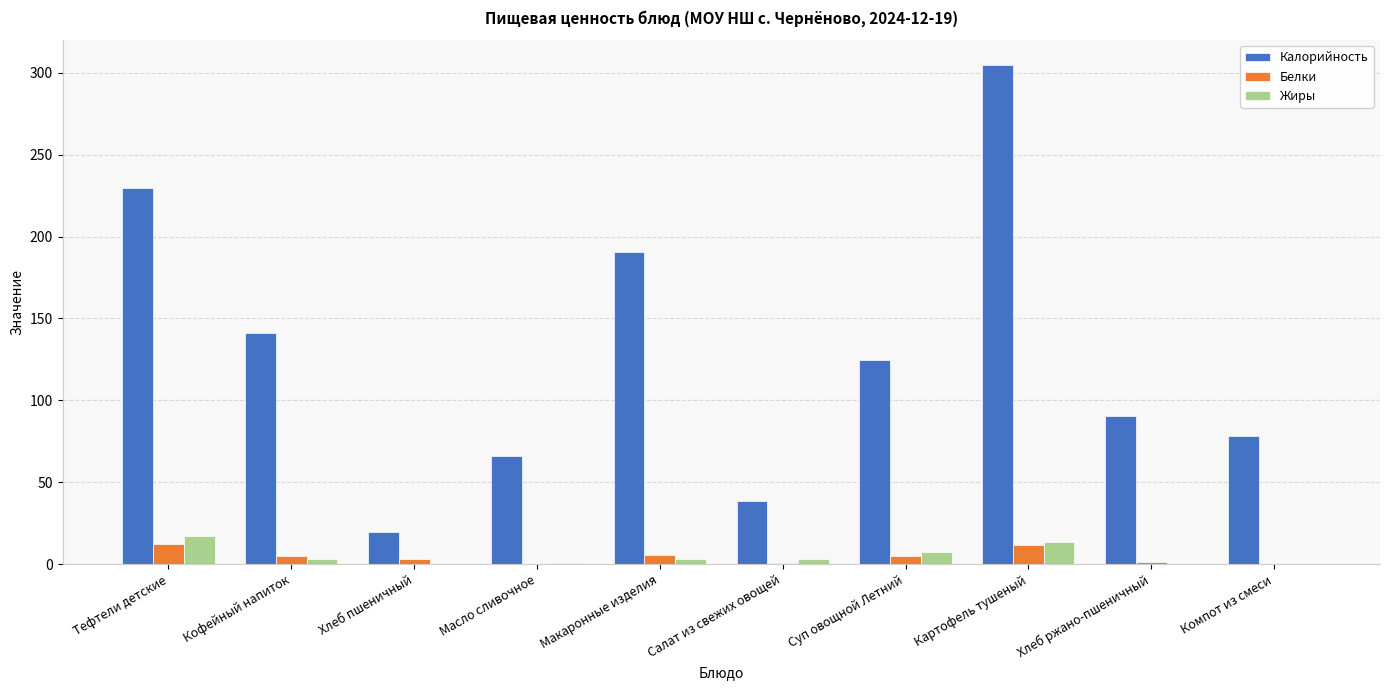

Which category has the highest value across all series?

Картофель тушеный